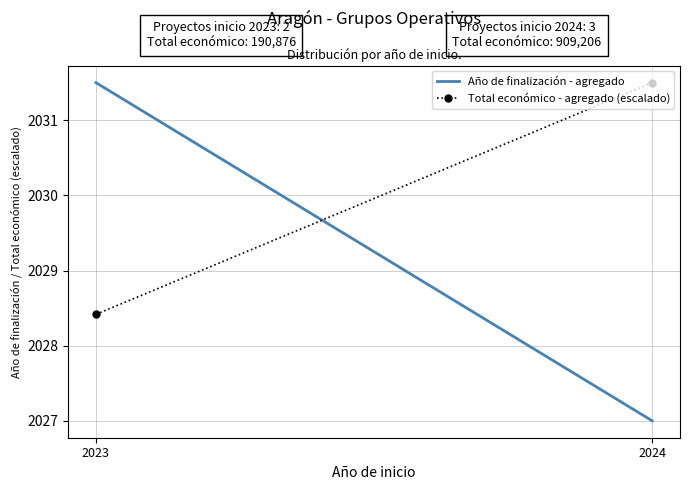

What is the difference between the maximum and minimum values in the Total económico - agregado (escalado) series?

3.1